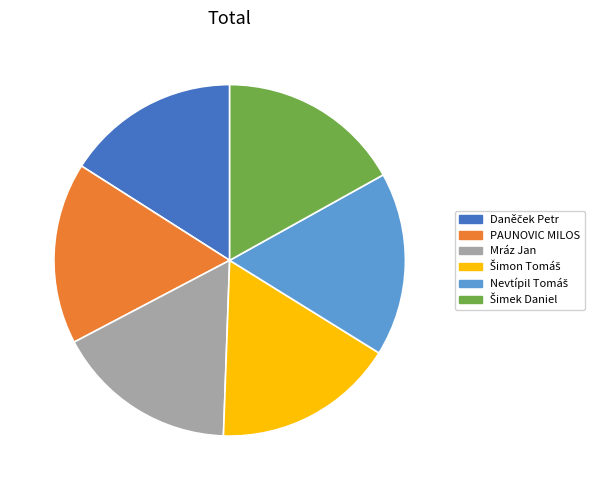

Count the number of slices in the pie.

6